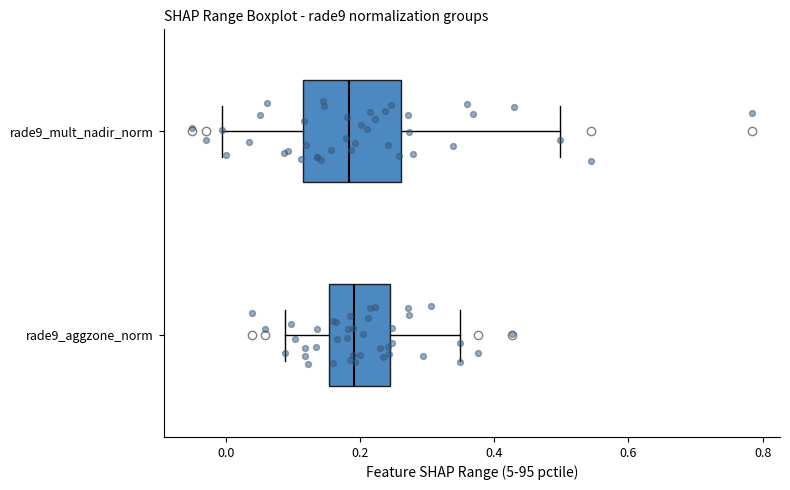

Which box is the widest, from its left edge to its right edge?

rade9_mult_nadir_norm